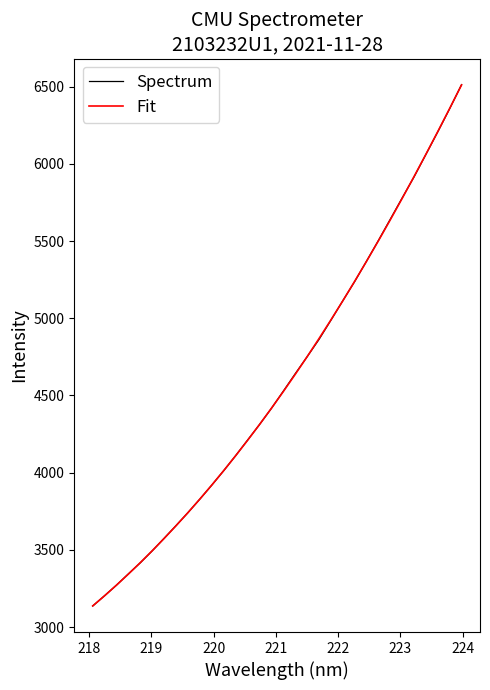

What is the smallest value displayed?

3136.6